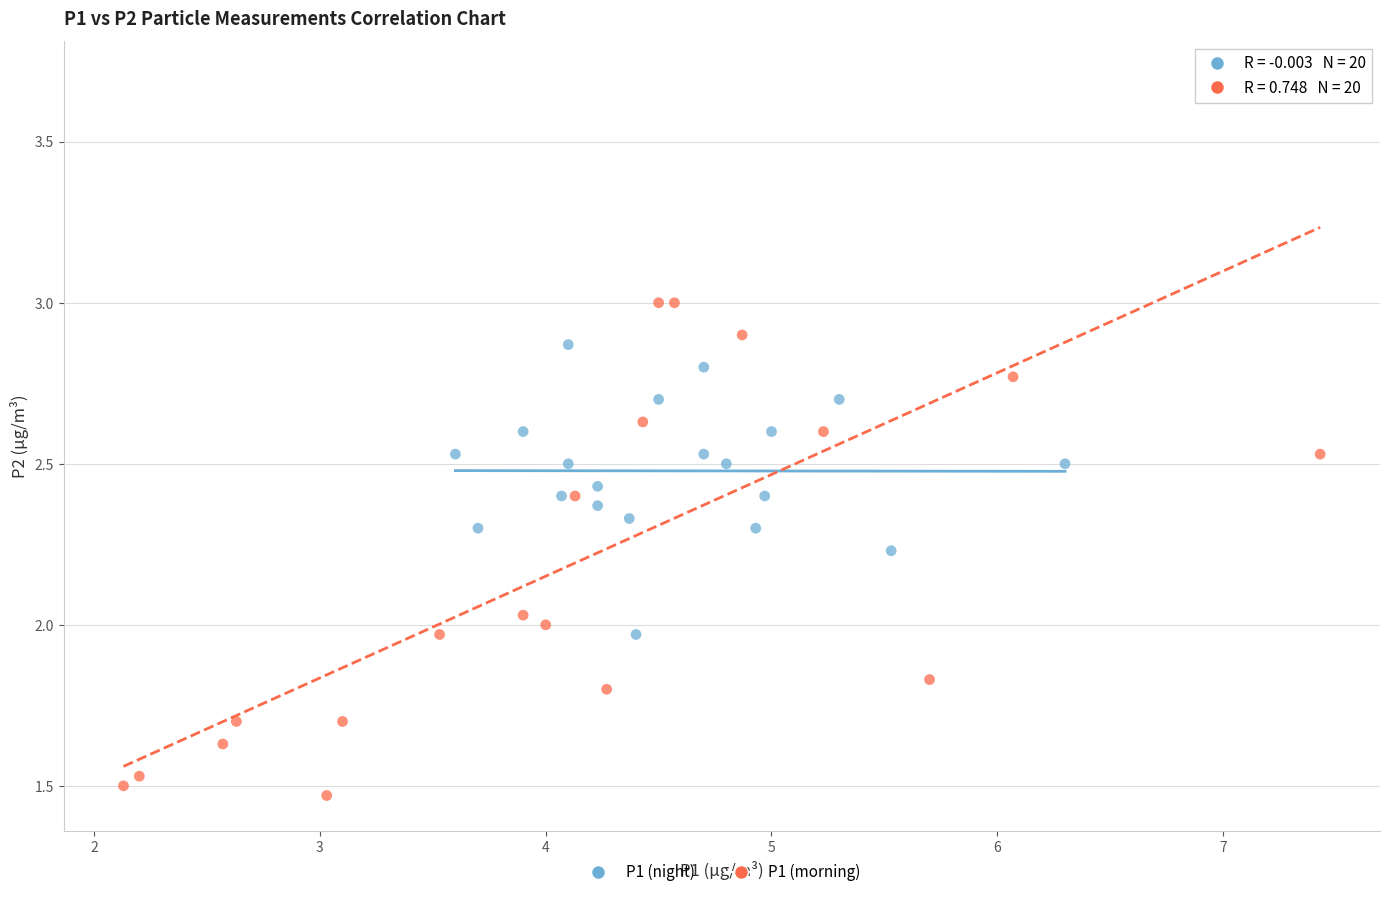

What are all the series names shown in the legend?

P1 (night), P1 (morning)